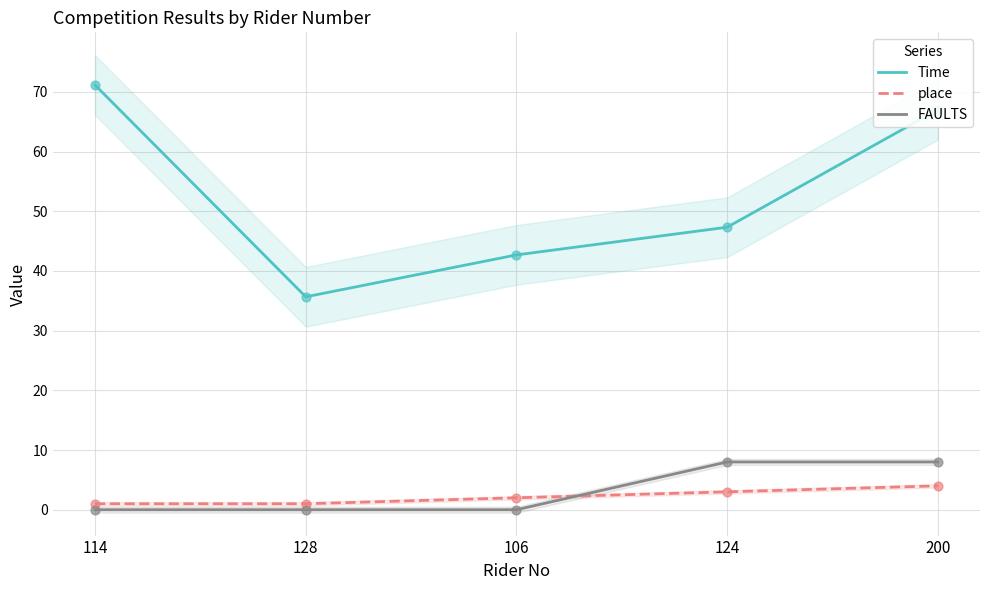

Which series has the largest Y range (max minus min)?

Time